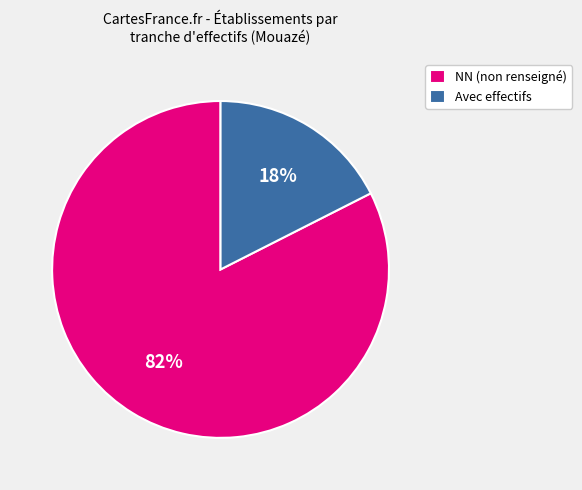

Which has a higher value, NN (non renseigné) or Avec effectifs?

NN (non renseigné)